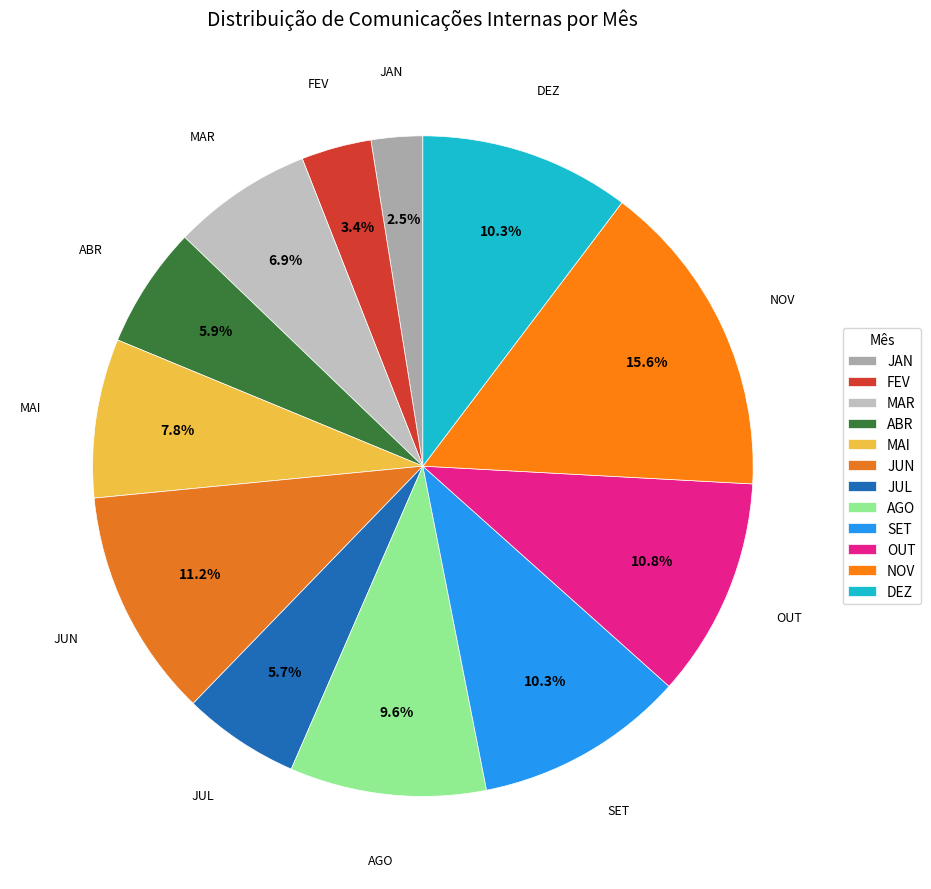

To the nearest percent, what is the difference between the AGO and MAI slice percentages?

2%